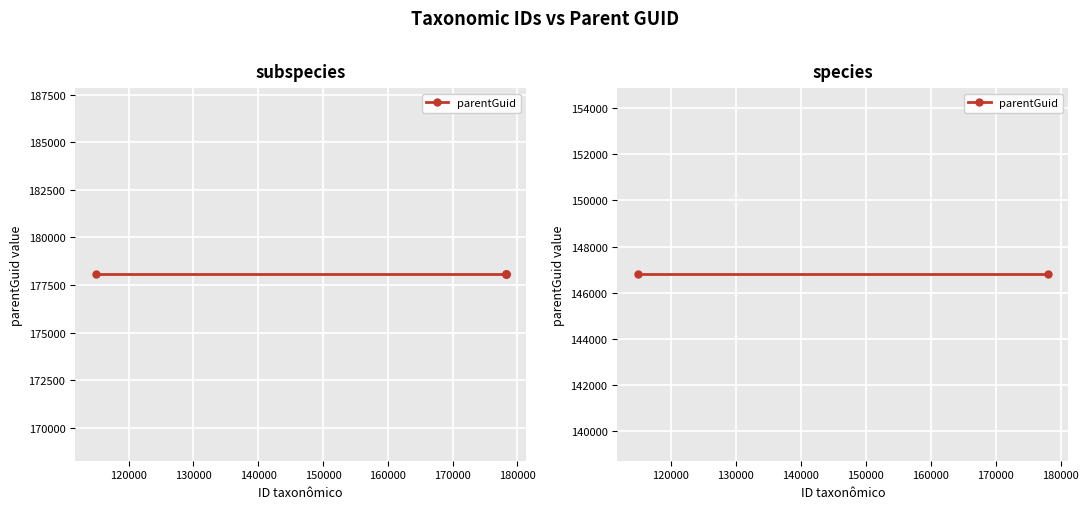

What is the difference between the maximum and minimum values?

31262